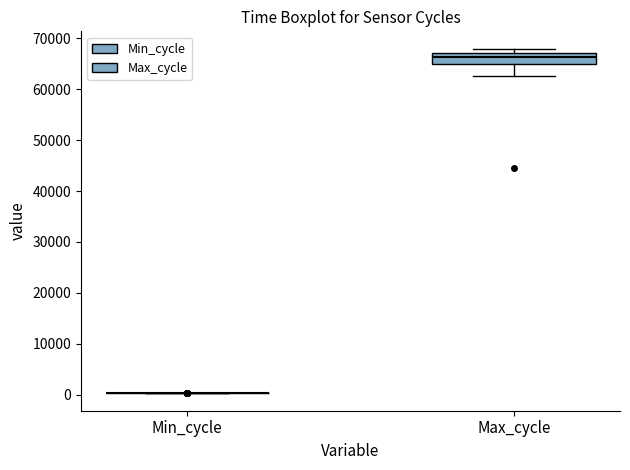

Reading left to right, read every box against the y-axis: the position of its median line, the range the box covers, and the ends of its whiskers. The values are not printed on the chart, so give them approximately, as read against the axis.

Min_cycle: box collapsed to a line at 0, whiskers 0 to 0
Max_cycle: median 66000, box 65000 to 67000, whiskers 63000 to 68000